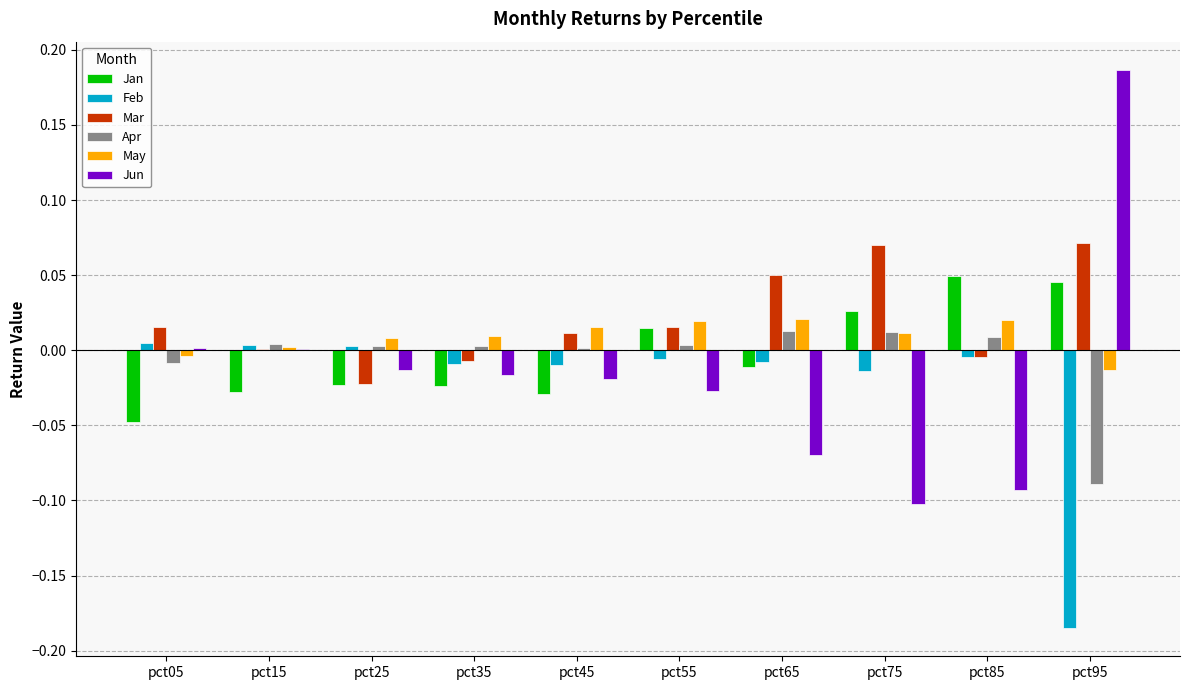

Is the value of Apr at pct25 greater than the value of Jun at pct45?

Yes